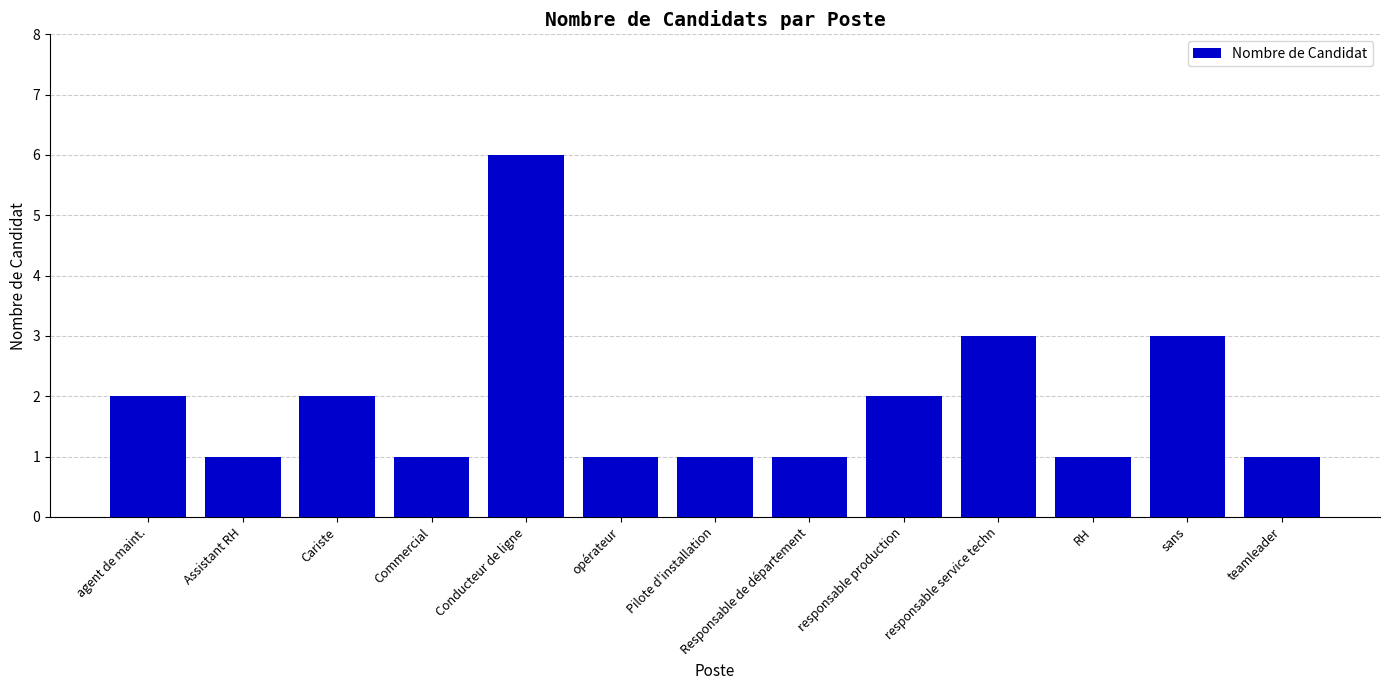

True or false: the data shows 1 at Pilote d'installation.

True